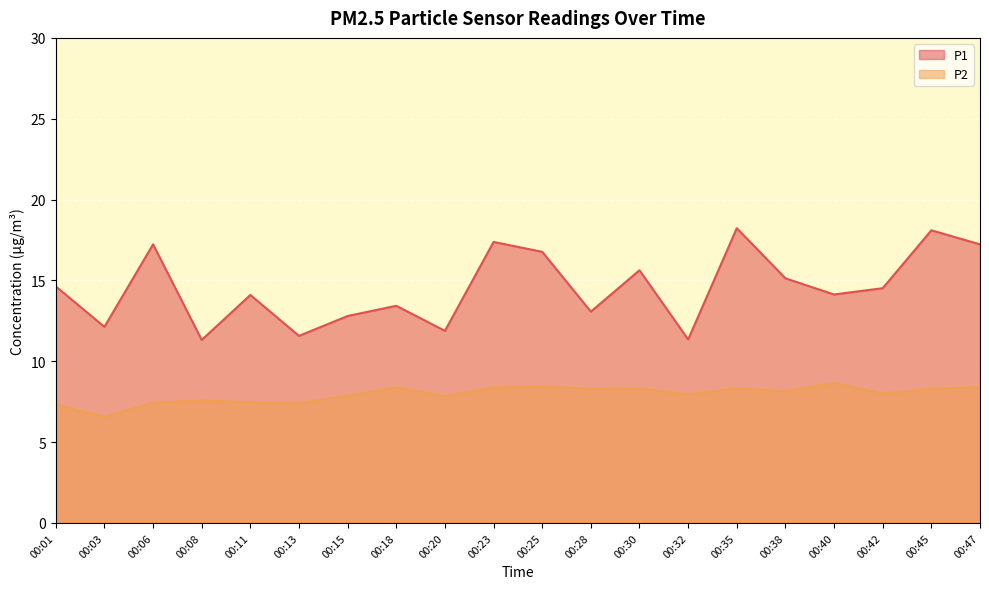

Where does the P2 series first go above 8?

00:18